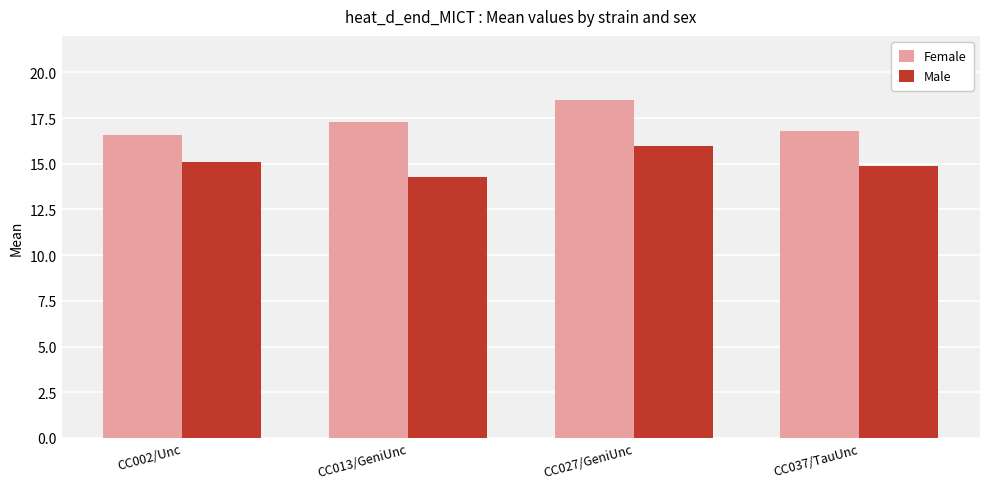

What is the difference between the maximum and minimum values in the Male series?

1.7